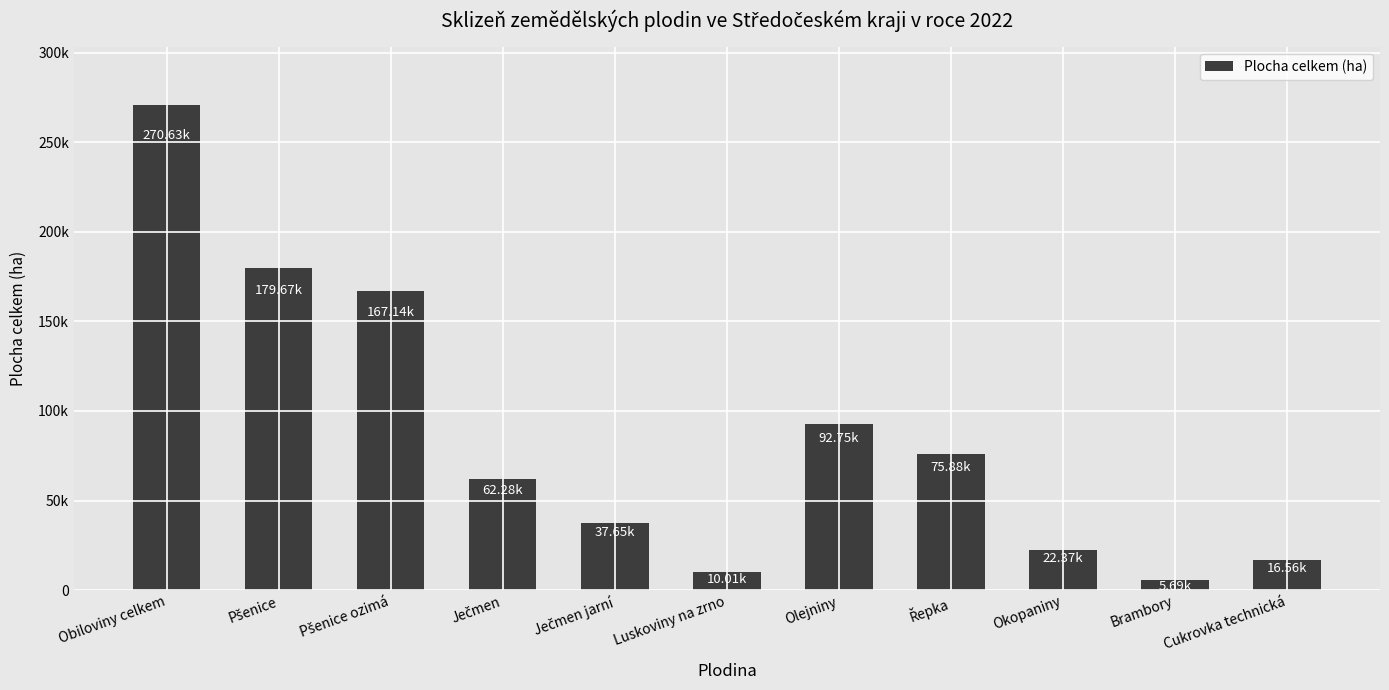

Are the bars grouped side by side (vs. stacked)?

No